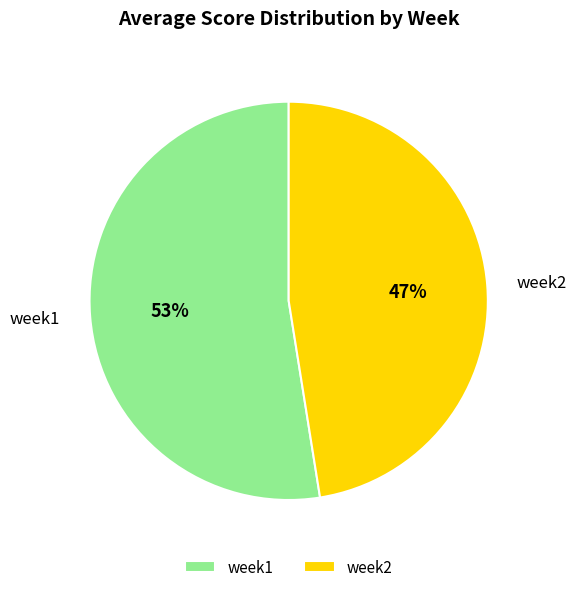

What is the majority slice?

week1